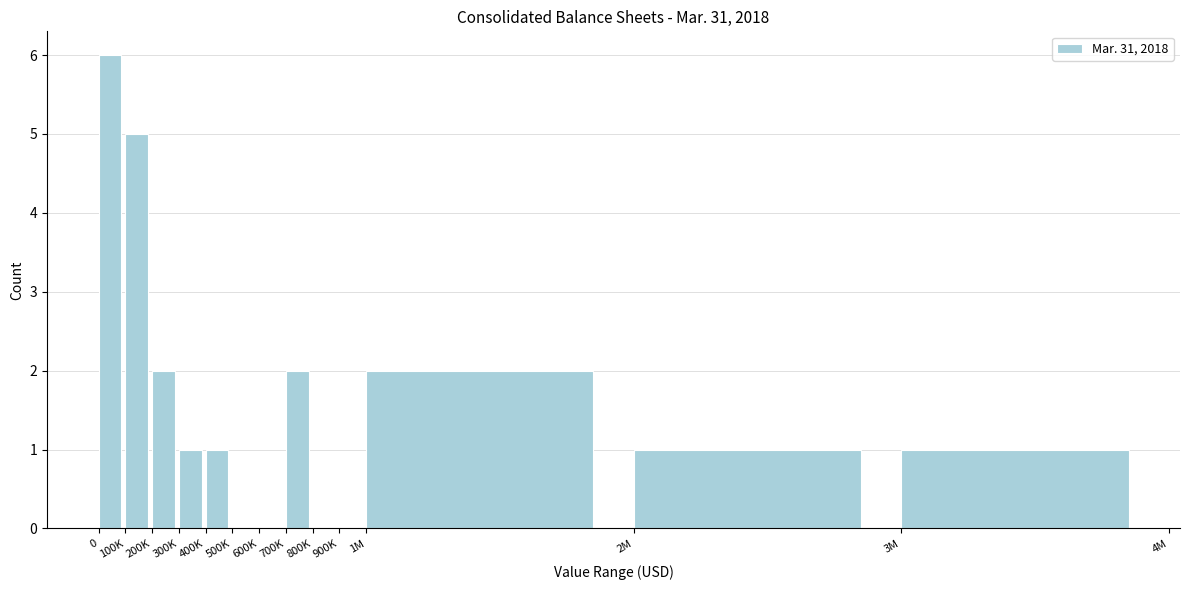

Reading left to right, extract all data points from this chart.

0=6	100K=5	200K=2	300K=1	400K=1	500K=0	600K=0	700K=2	800K=0	900K=0	1M=2	2M=1	3M=1